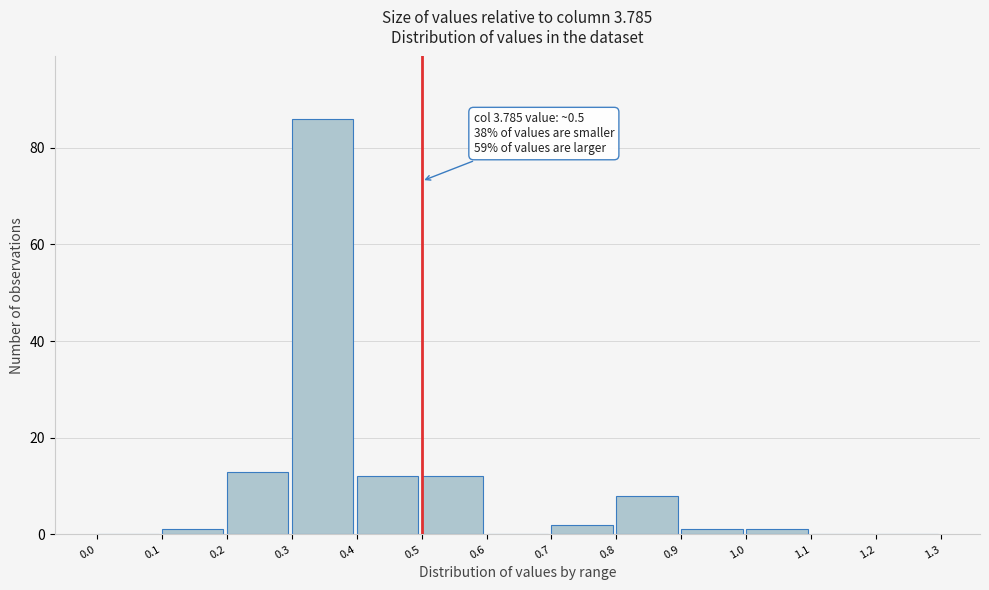

Which range on the x-axis has the tallest bar?

0.3 to 0.4